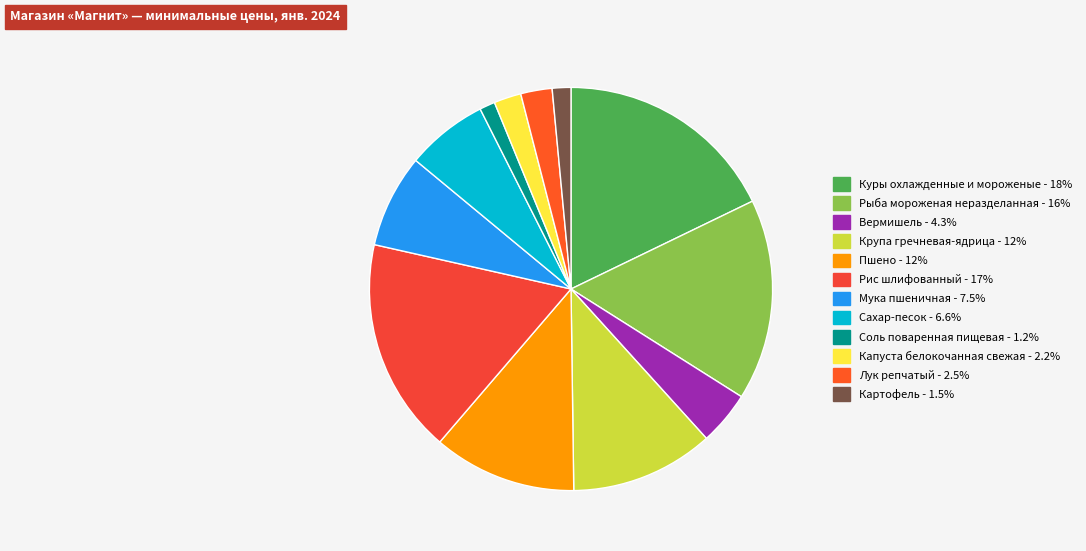

Count the number of slices in the pie.

12